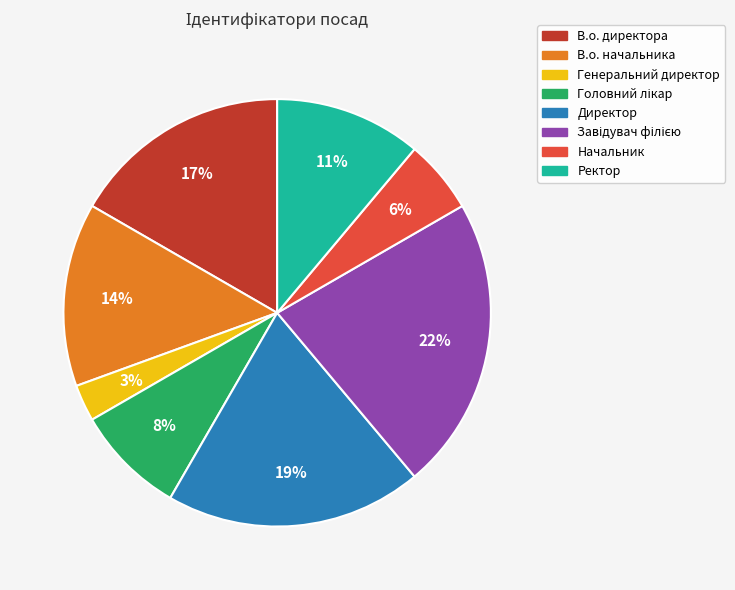

How many slices are in this pie chart?

8